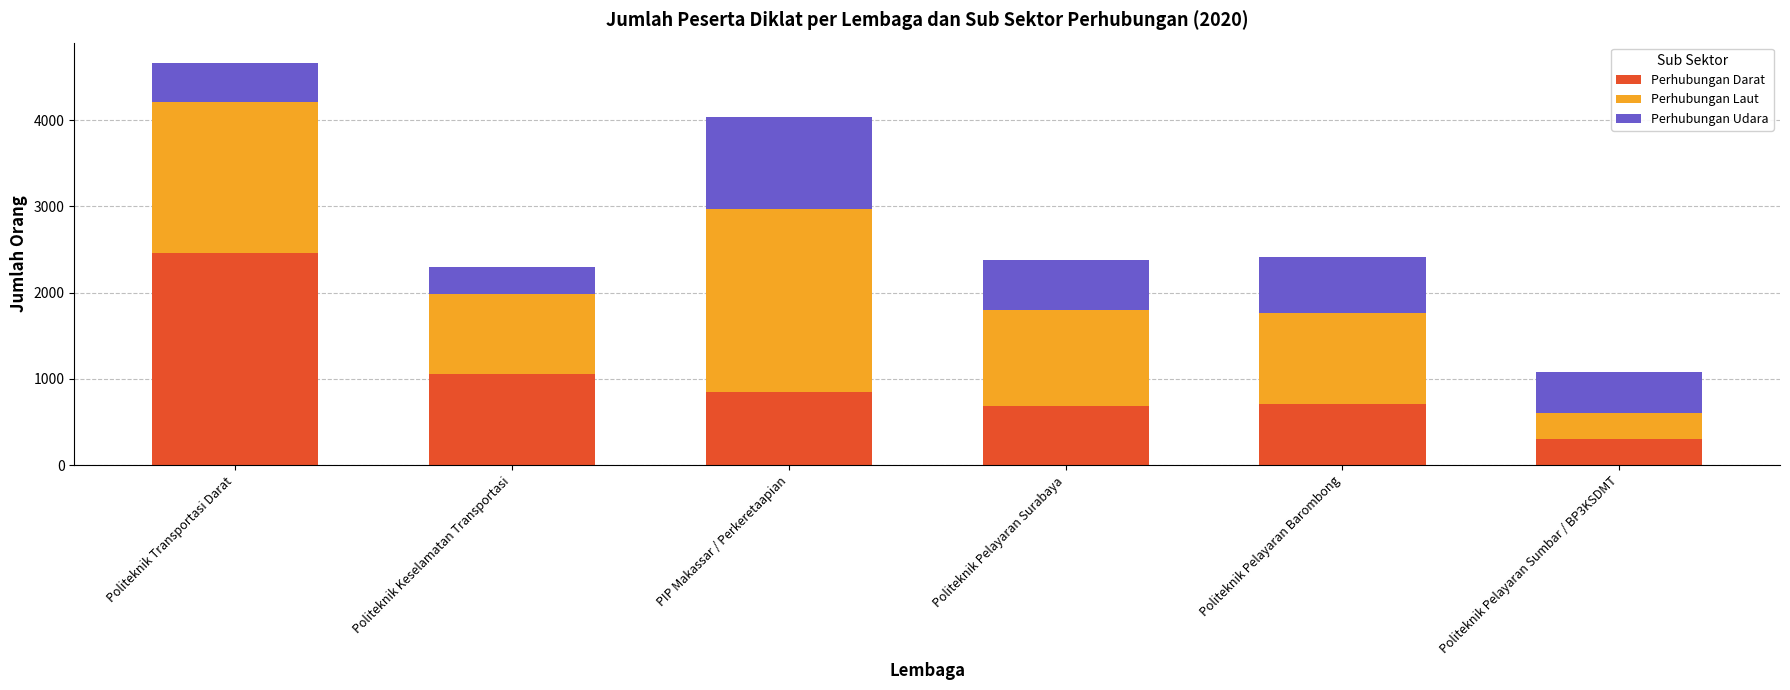

What is the total value across all series at Politeknik Keselamatan Transportasi?

2300